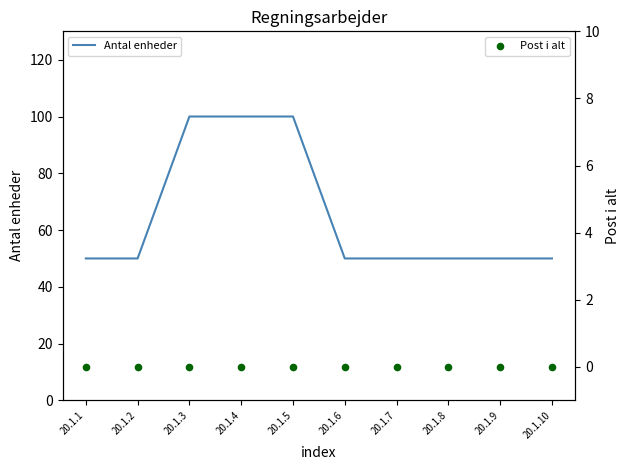

Which series has the largest Y range (max minus min)?

Antal enheder